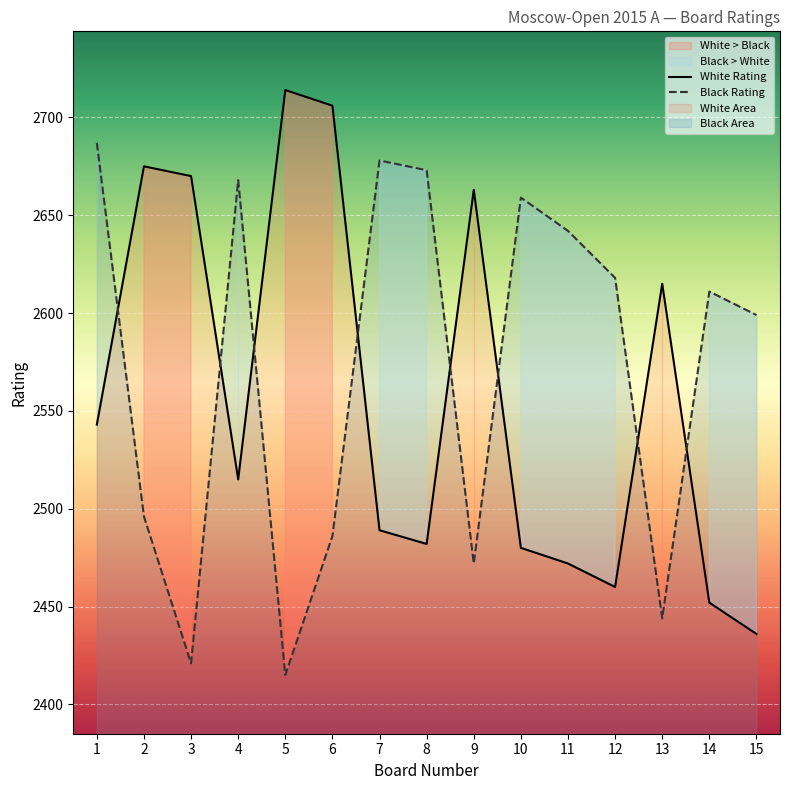

What is the spread (max minus min) of values at 3?

249